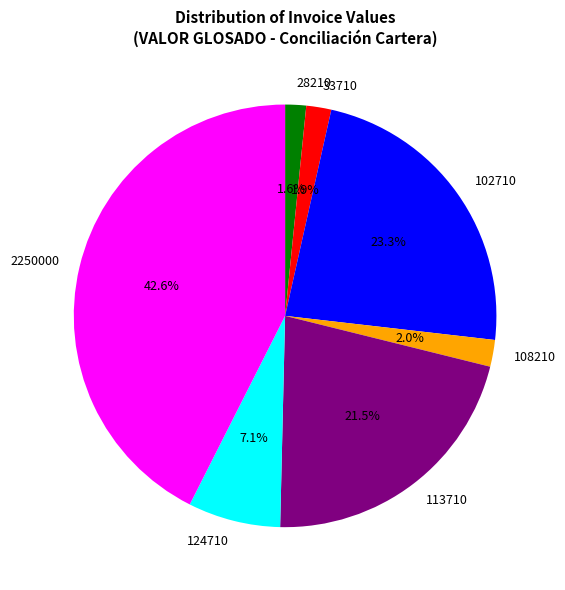

Does 2250000 account for over 50% of the chart?

No